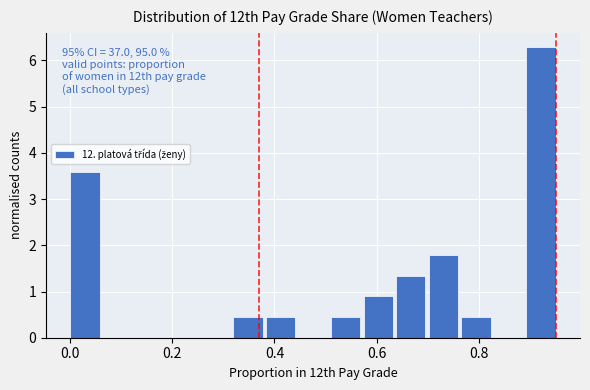

Read against the x-axis, roughly where is the centre of the tallest bar?

0.92